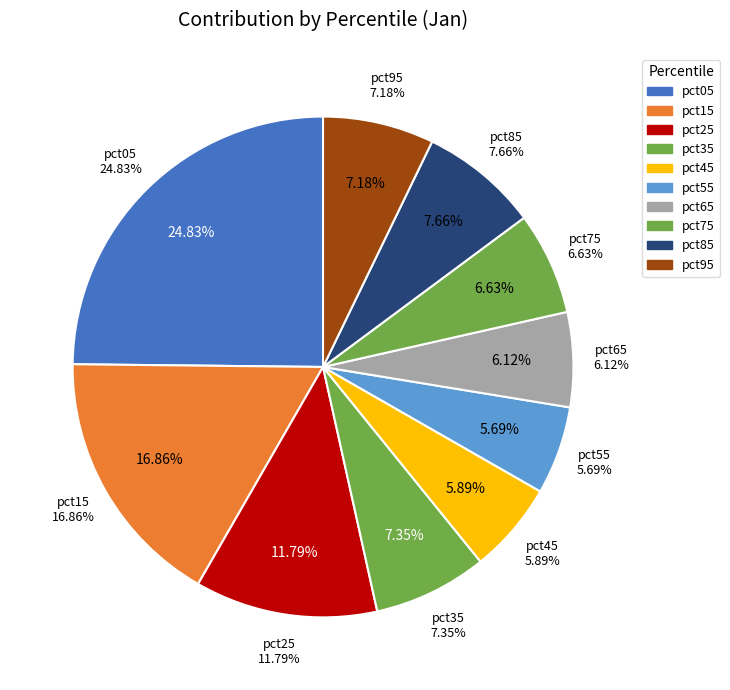

Which category has the smallest portion of the pie?

pct55